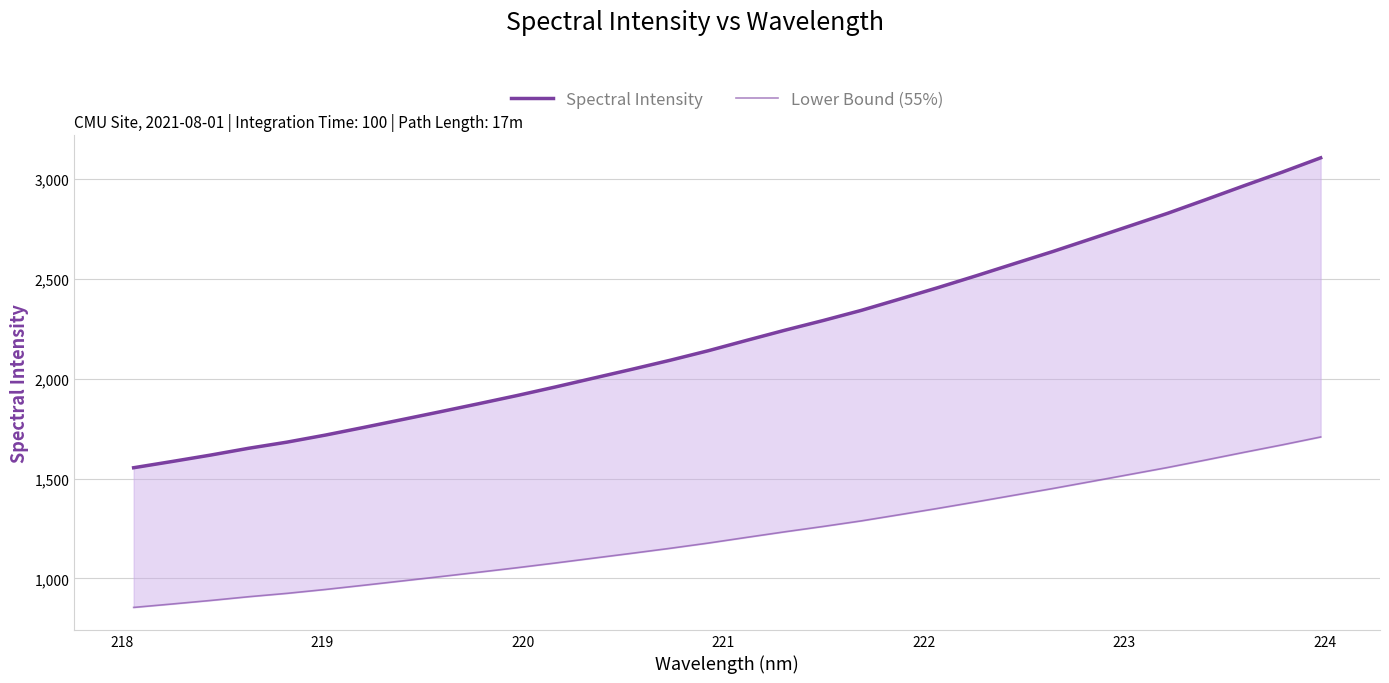

True or false: Spectral Intensity and Lower Bound (55%) cross at least once.

False